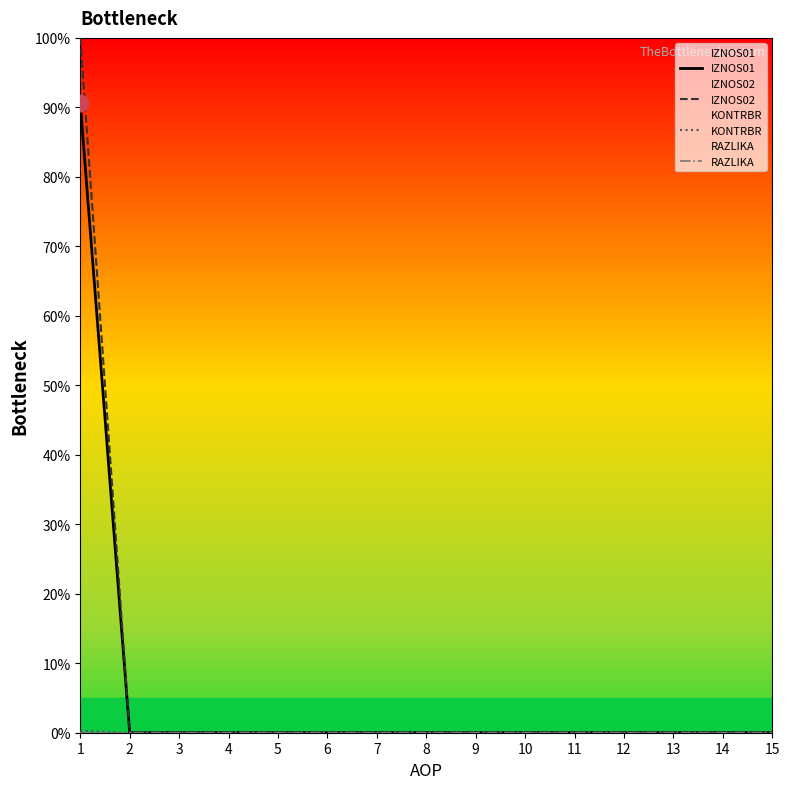

What is the difference between the maximum and minimum values in the IZNOS02 series?

100.0